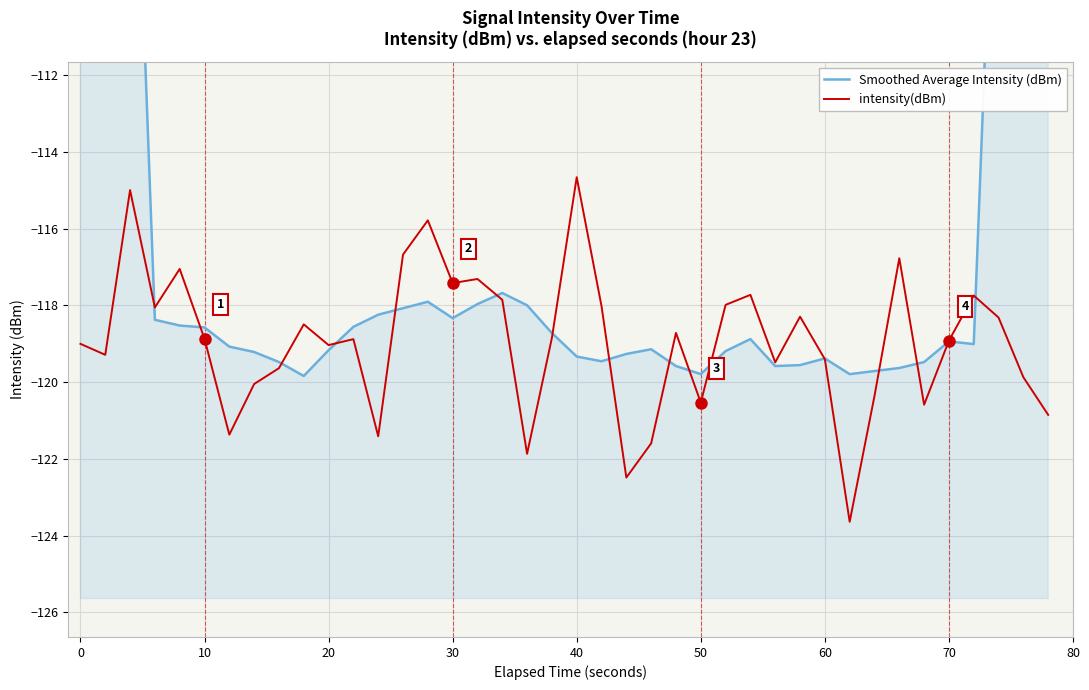

Which series has the widest spread of values?

Smoothed Average Intensity (dBm)